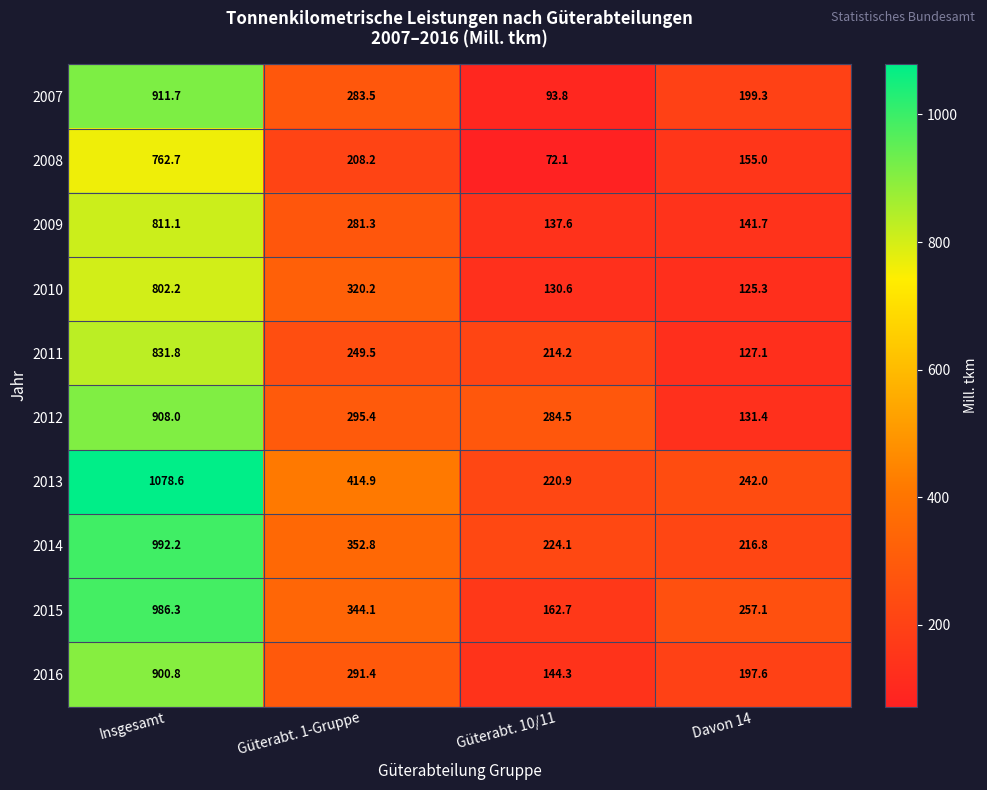

Read the 2012 value at Güterabt. 10/11.

284.5